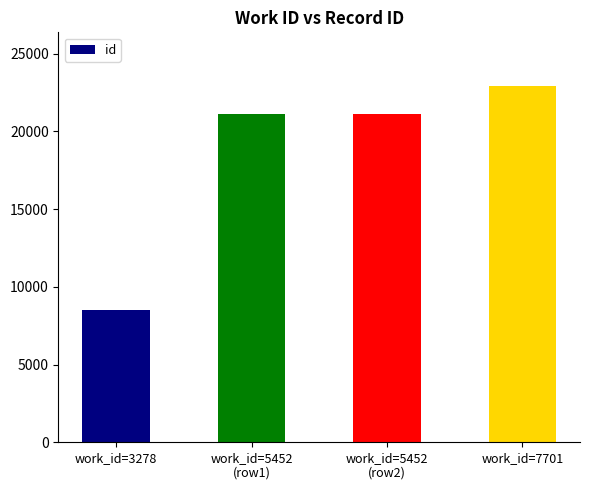

What value does the data have at work_id=3278, to the nearest 50?

8550